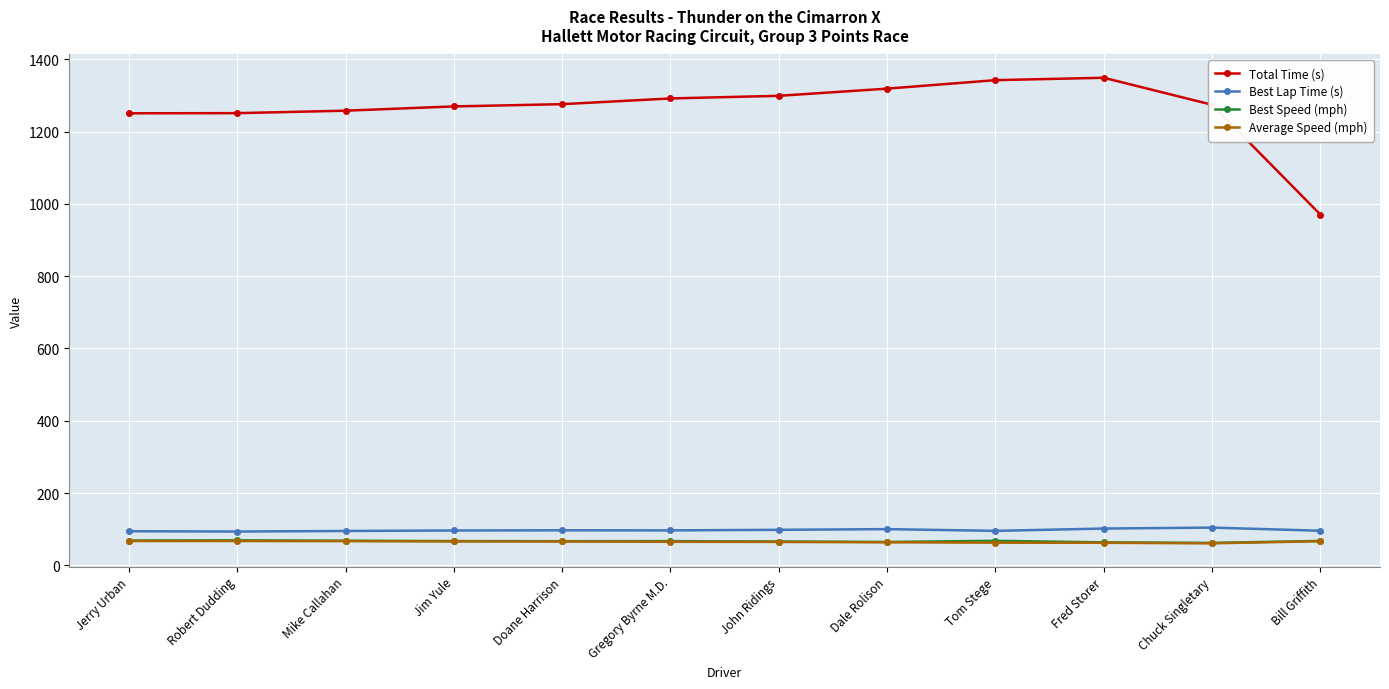

How many distinct data groups are displayed?

4